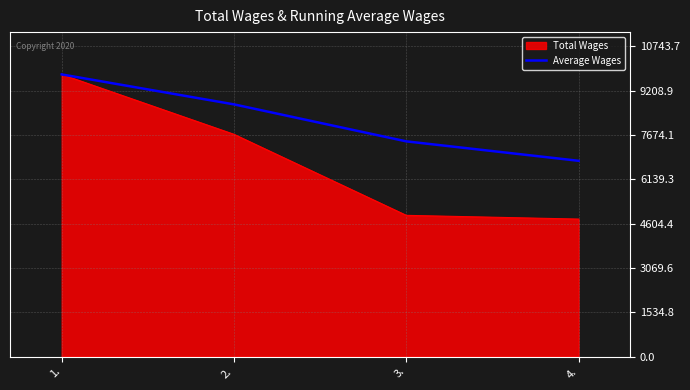

The value of Average Wages at 2. is 15577.2. True or false?

False